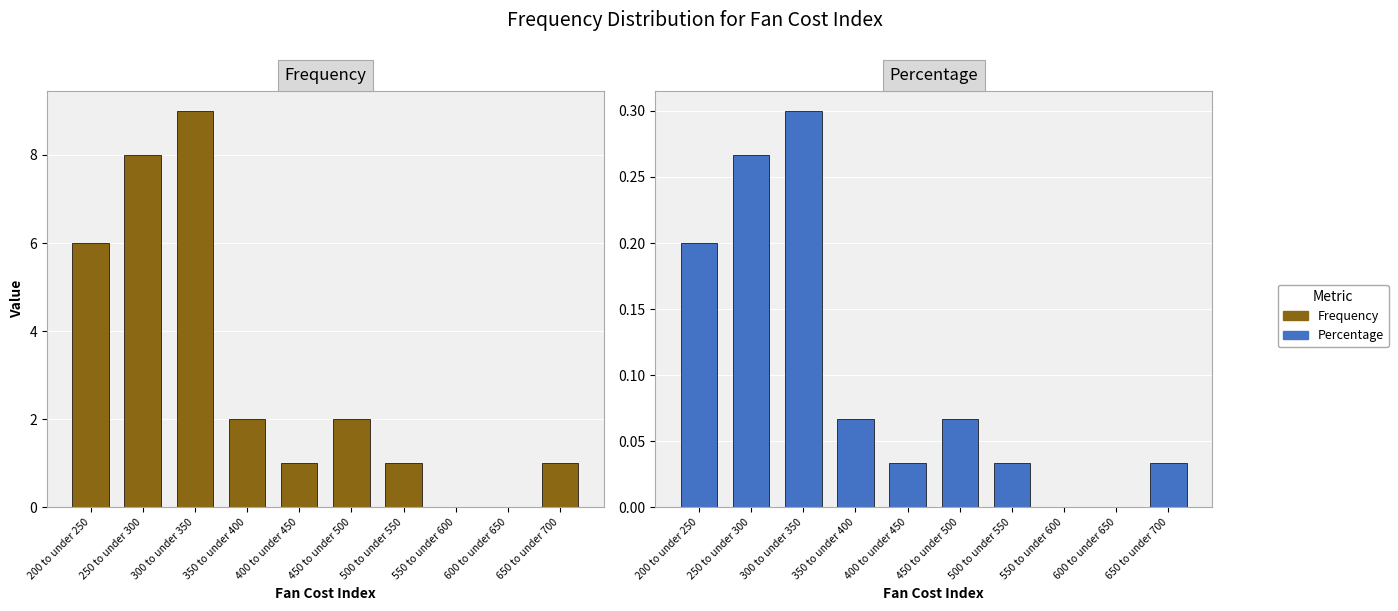

Rank the series by their average value, from highest to lowest.

Frequency, Percentage